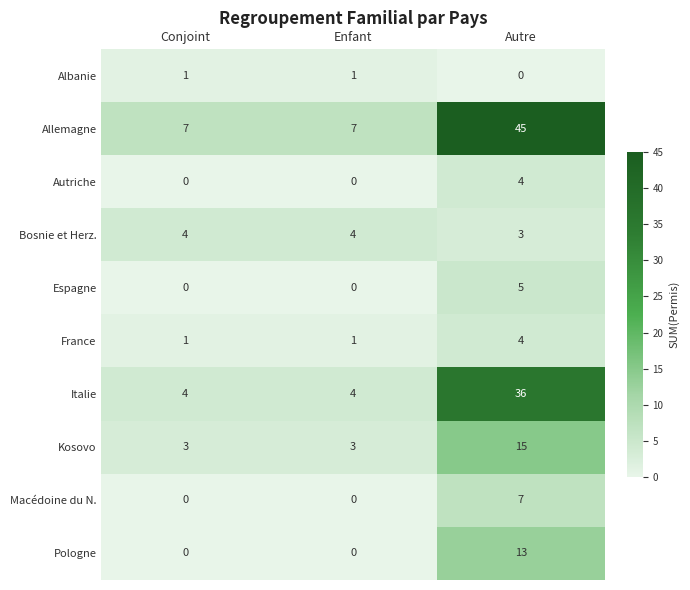

What is the difference between the maximum and minimum values in the Autriche series?

4